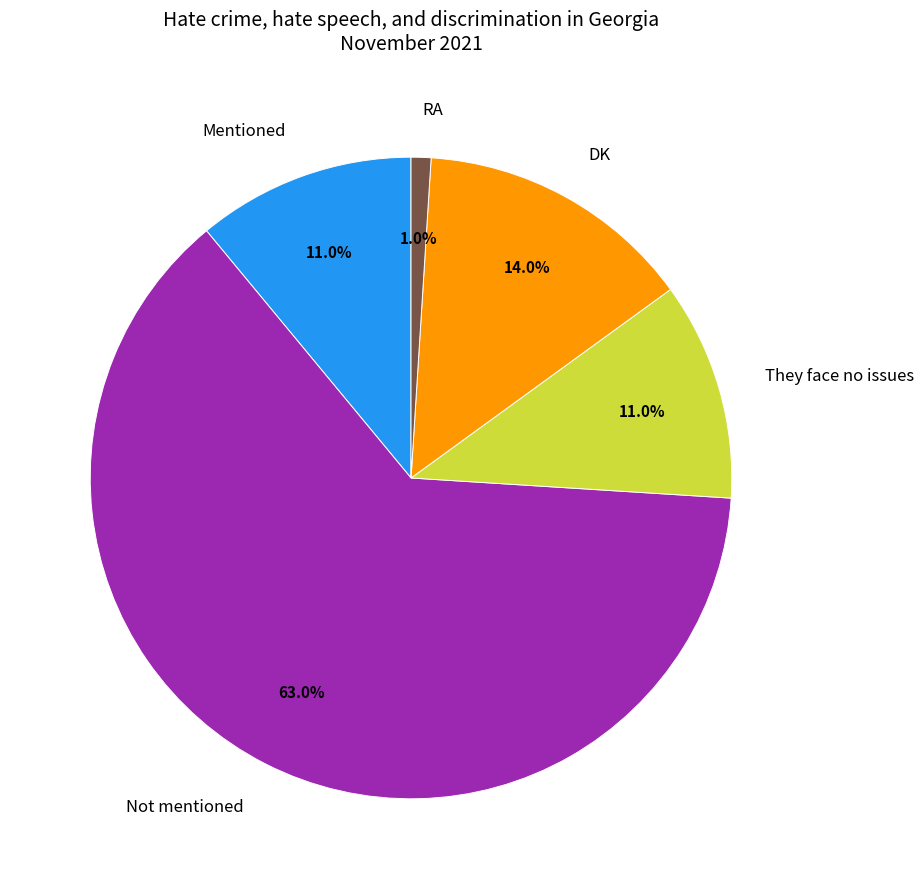

Is it true that DK is 14% of the pie?

True